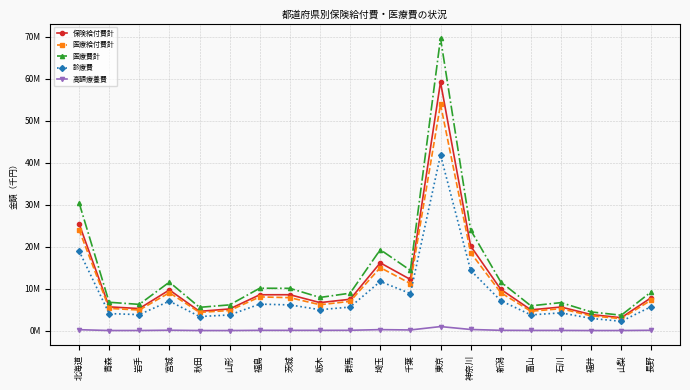

Does the chart display data point markers on the line(s)?

Yes